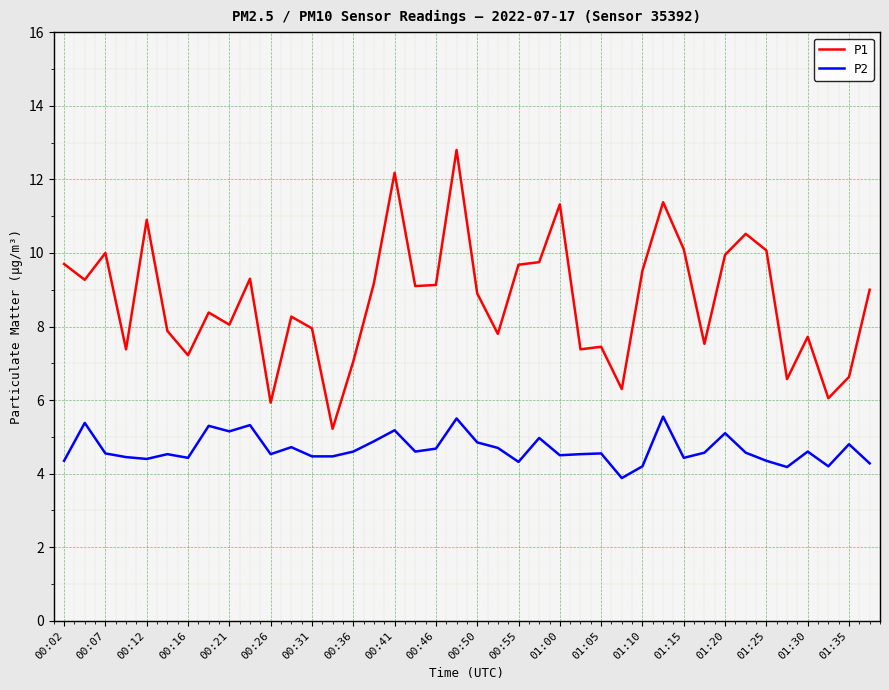

What is the sum of all P2 values?

186.6